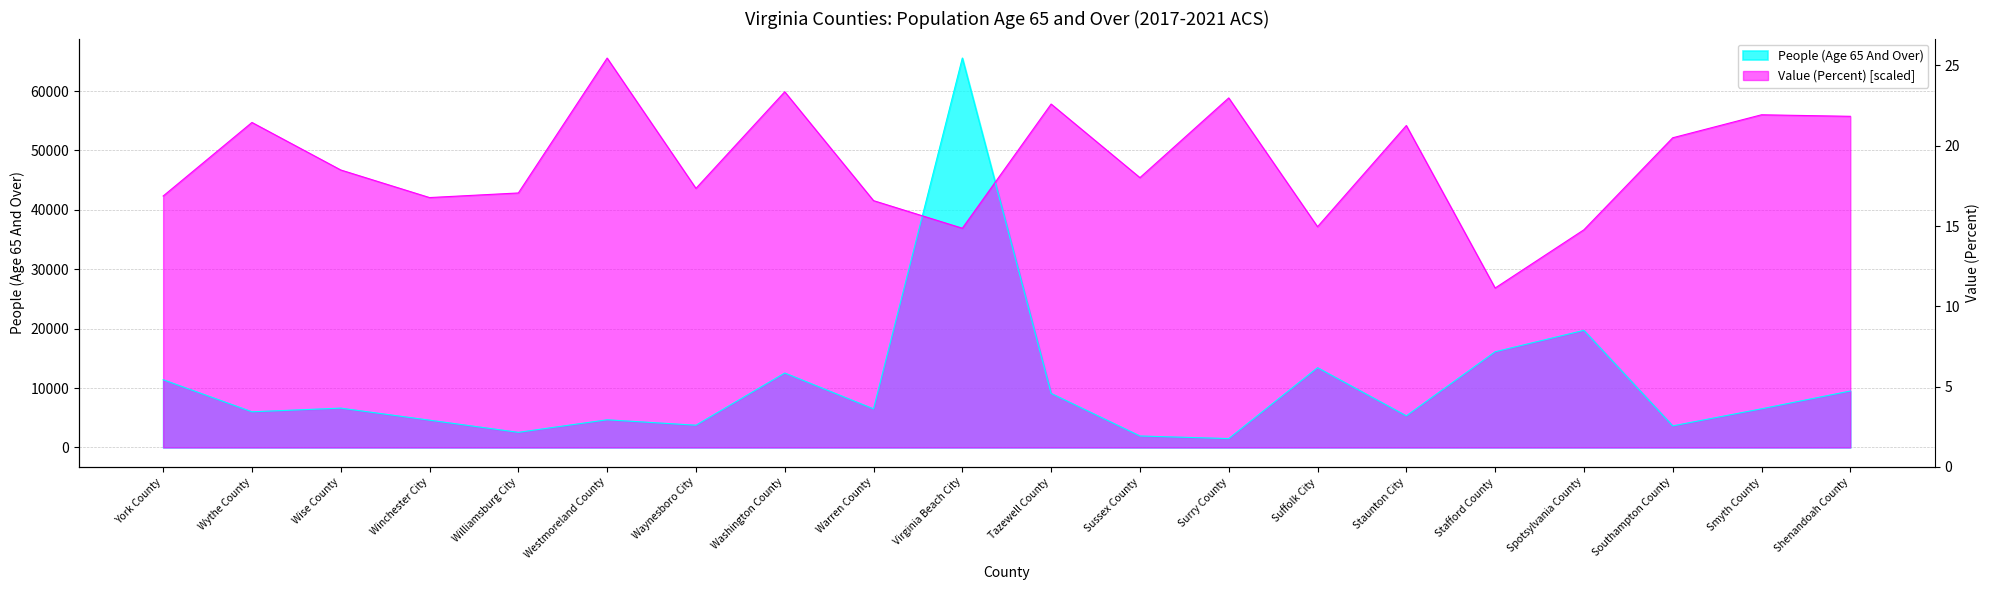

What is the approximate value of Value (Percent) at Warren County?

41555.1